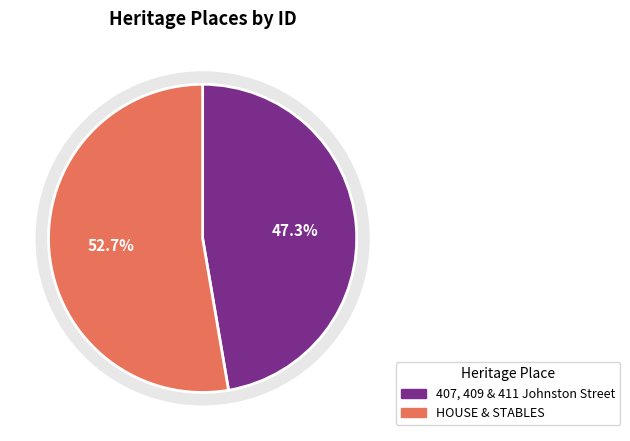

Rank the categories by value from highest to lowest.

HOUSE & STABLES, 407, 409 & 411 Johnston Street